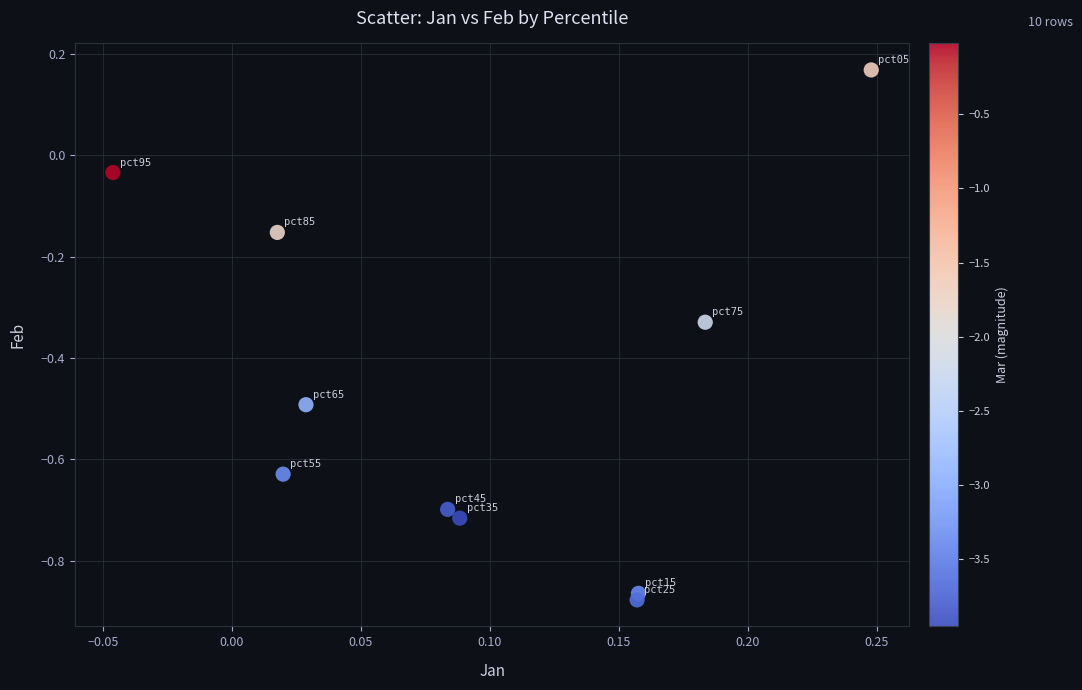

What is the average Y value?

-0.5